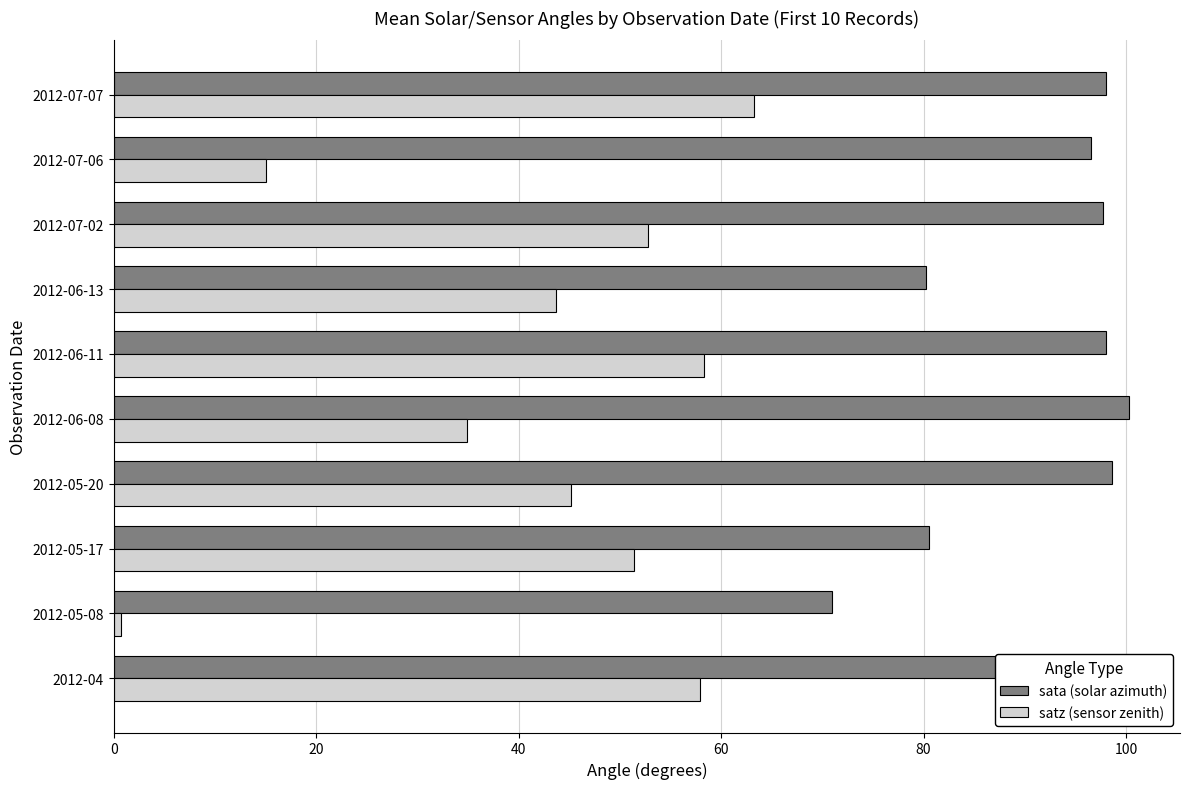

At which label is satz (sensor zenith) closest to 31?

2012-06-08